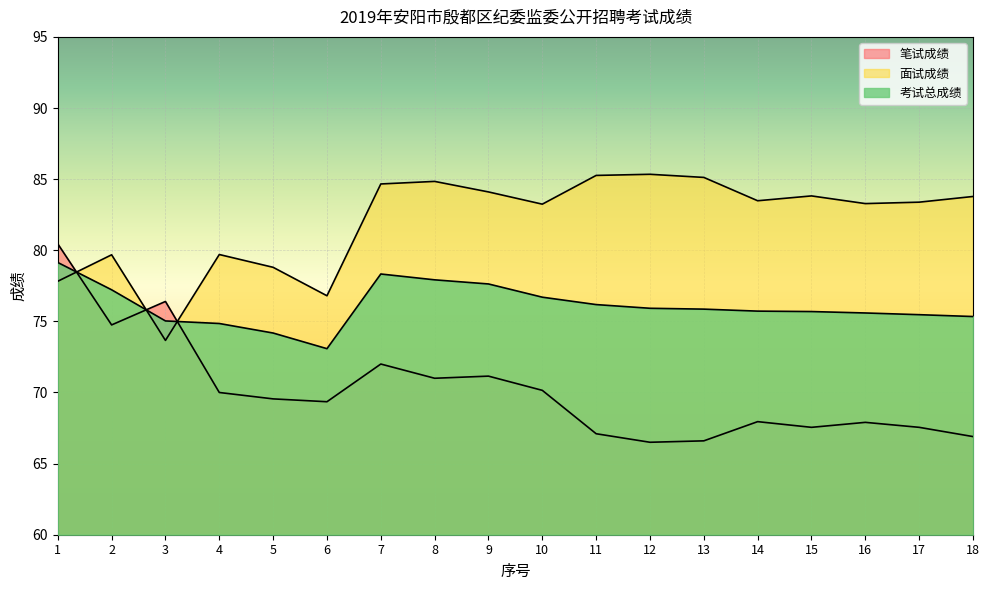

Where is 考试总成绩 nearest to the value 76?

12